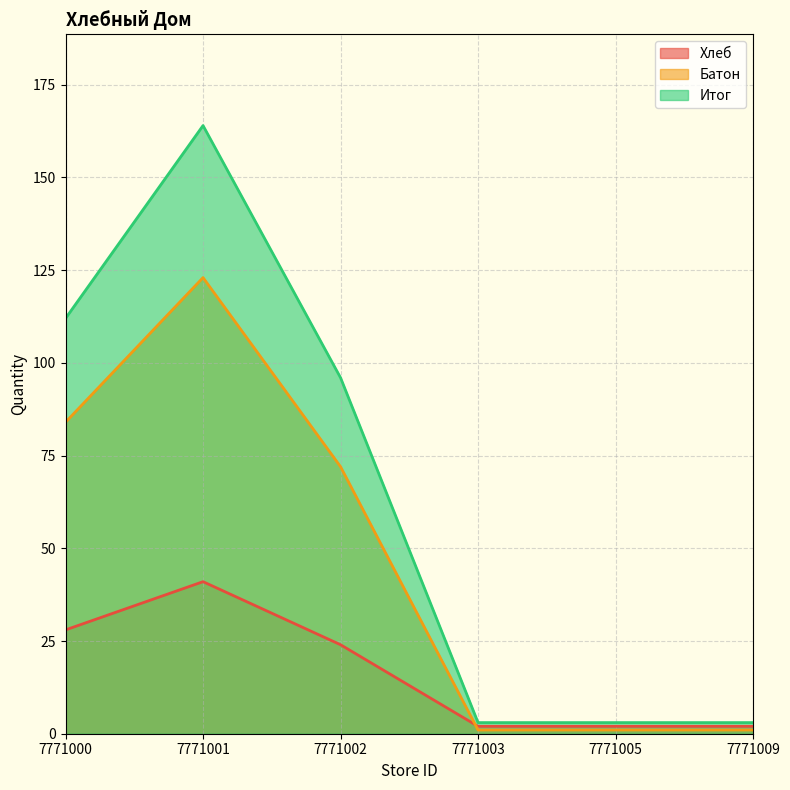

What are all the series names shown in the legend?

Хлеб, Батон, Итог